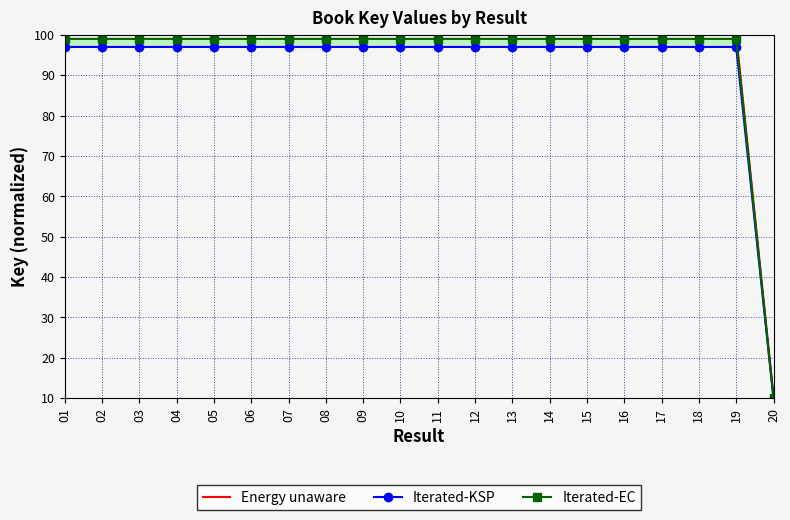

What is the total value across all series at 14?

296.0